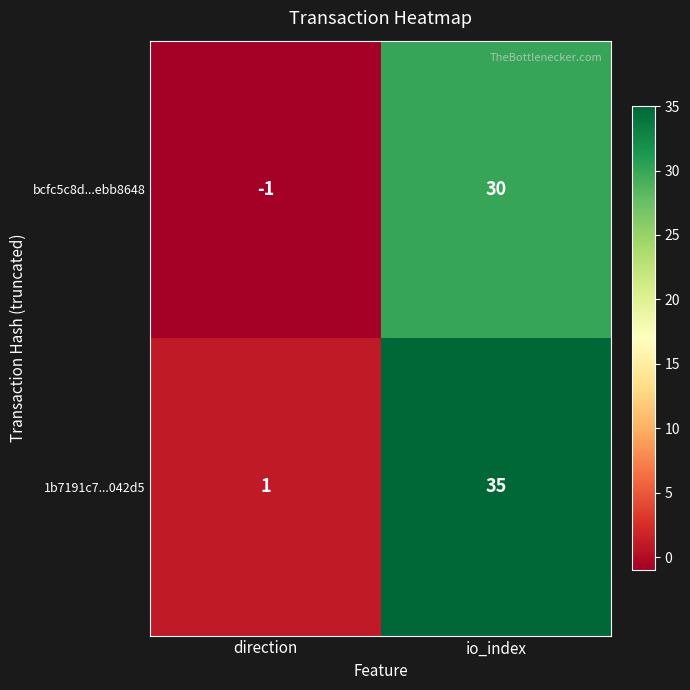

The 1b7191c7...042d5 series shows 1 at direction. True or false?

True